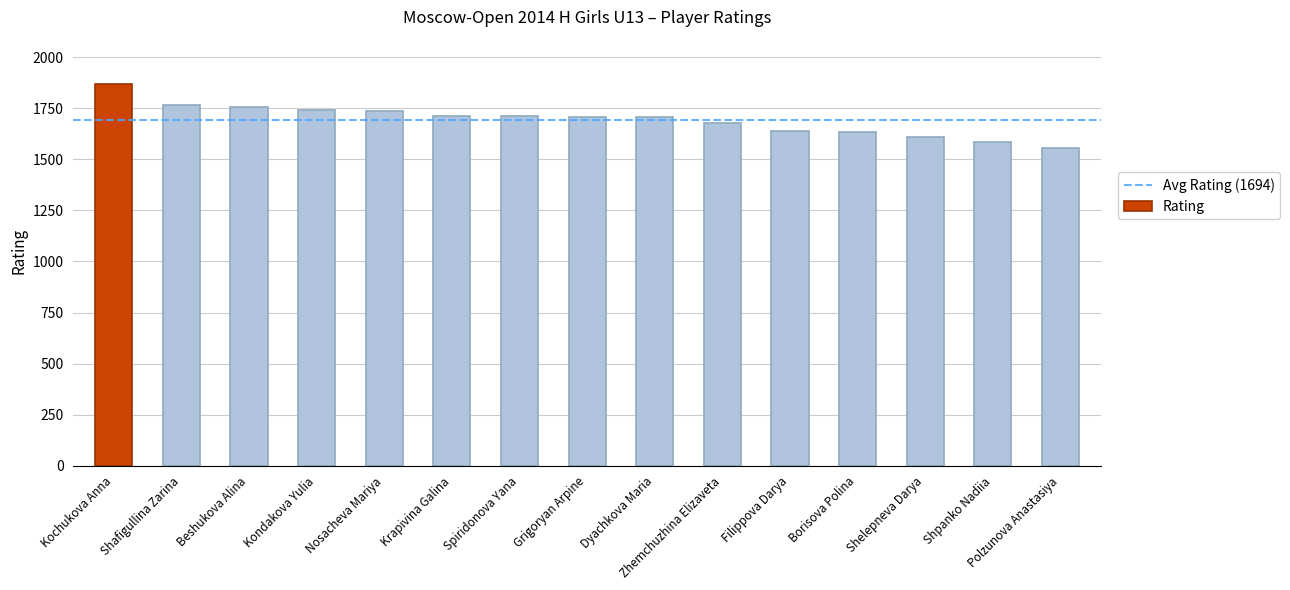

What is the label of the 13th bar from the right?

Beshukova Alina